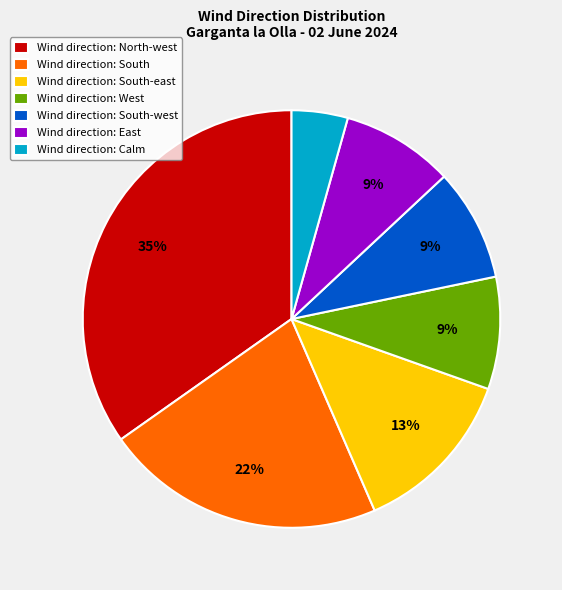

Combined, do Wind direction: South-west and Wind direction: East account for over 50%?

No